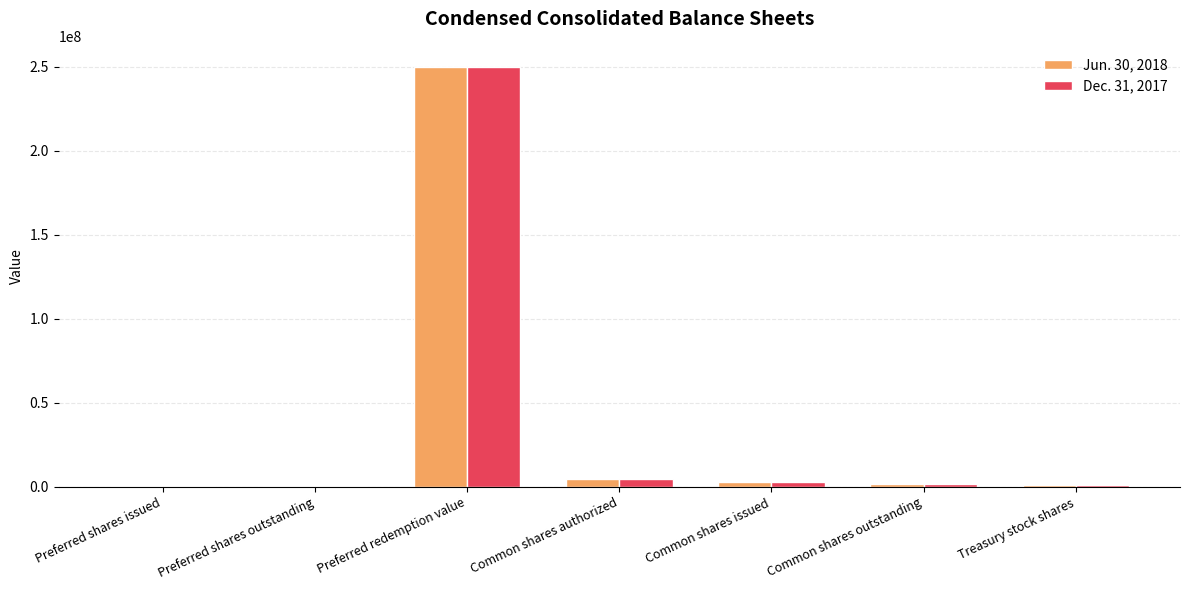

What is the greatest value displayed?

250000000